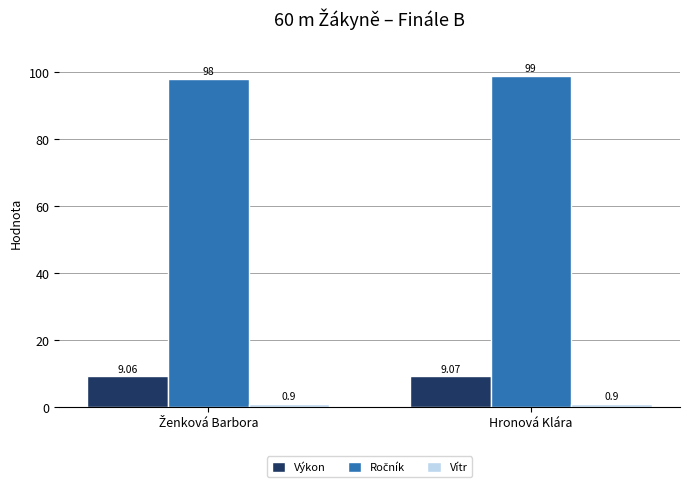

What is the total value across all series at Hronová Klára?

109.0